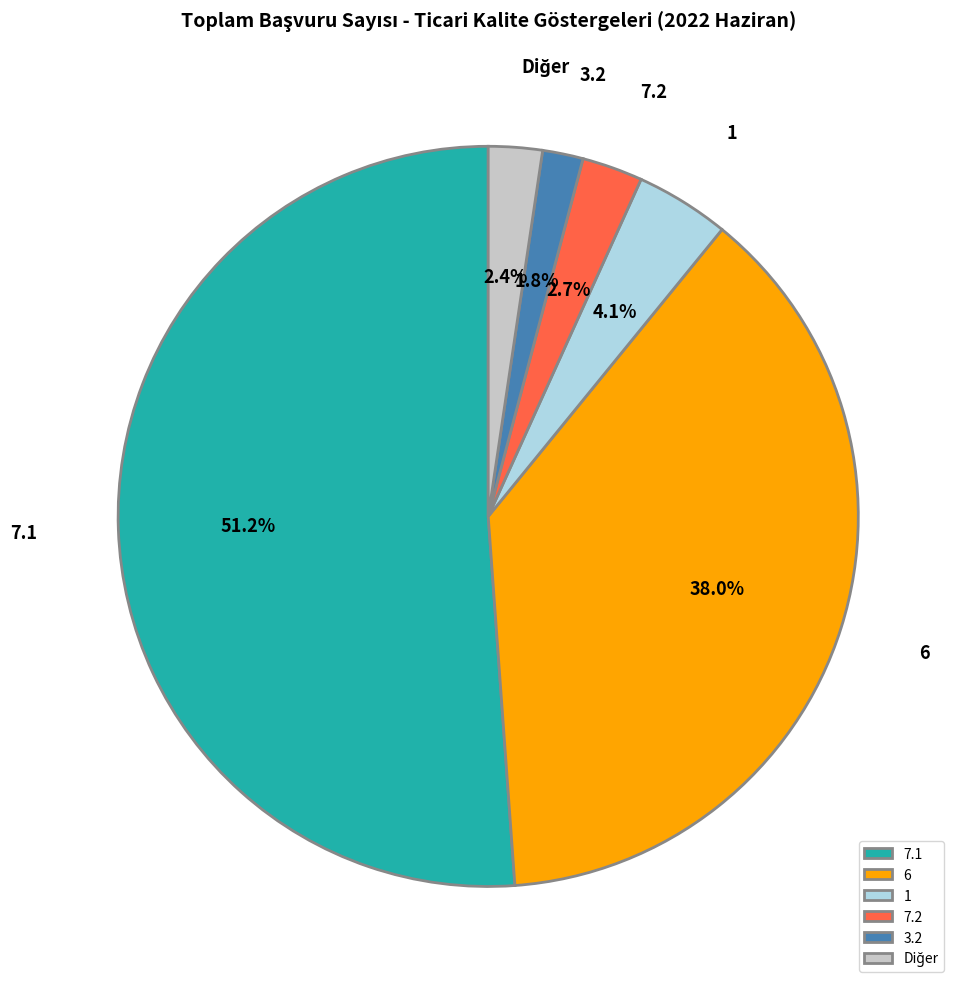

How many segments does this pie chart have?

6